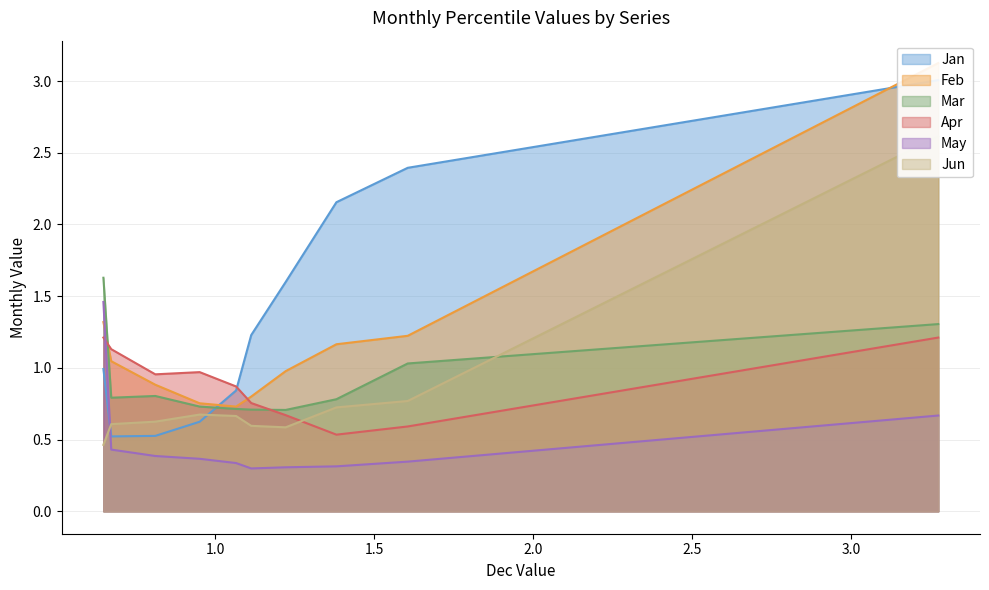

Read the Mar value at pct05.

1.3